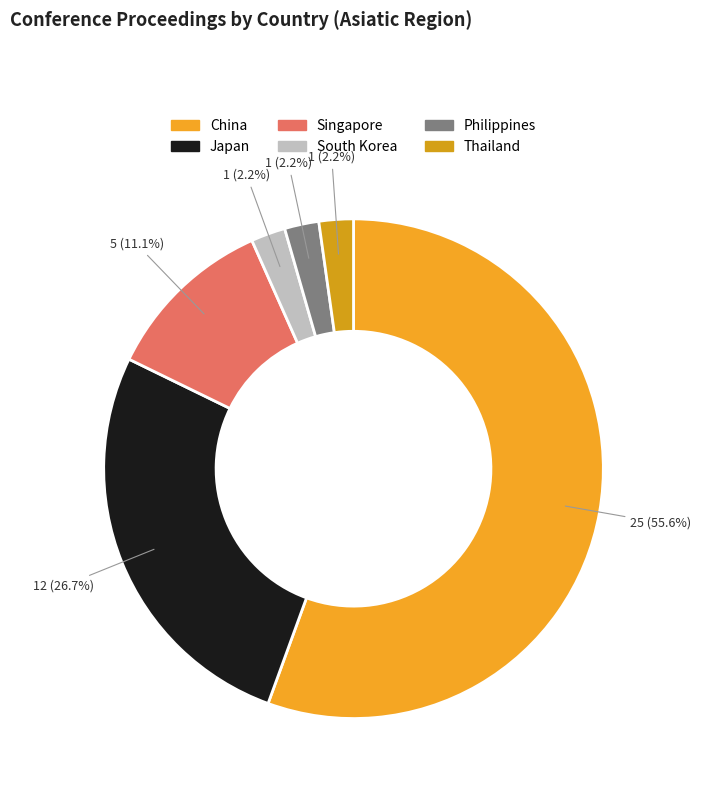

Which category accounts for the majority?

China